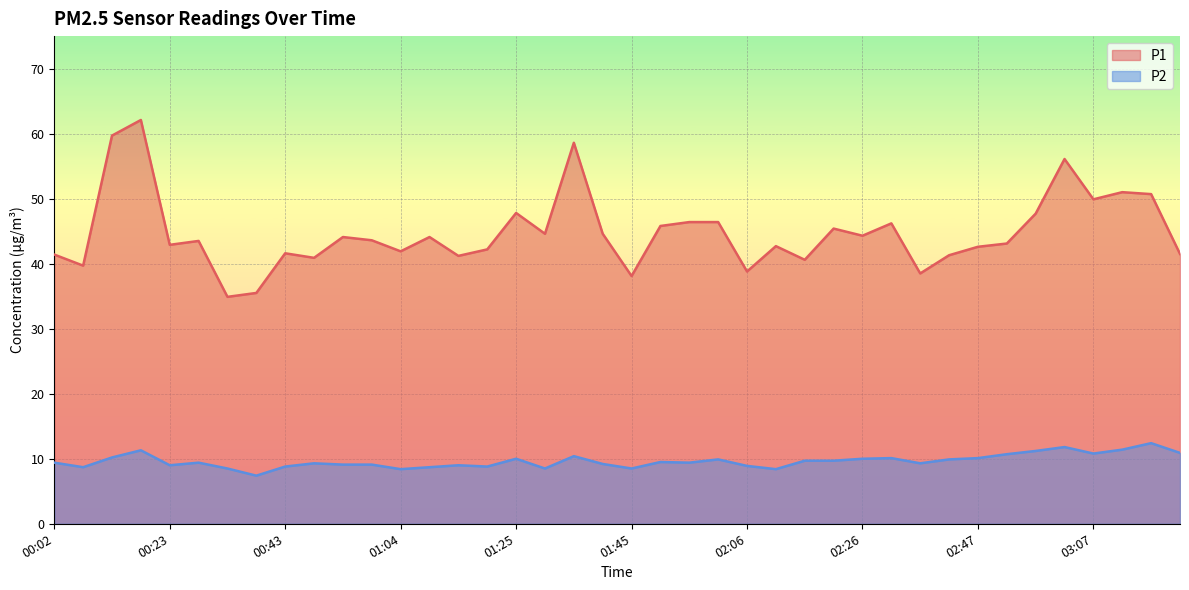

Which series changed the most between 00:02 and 01:45?

P1